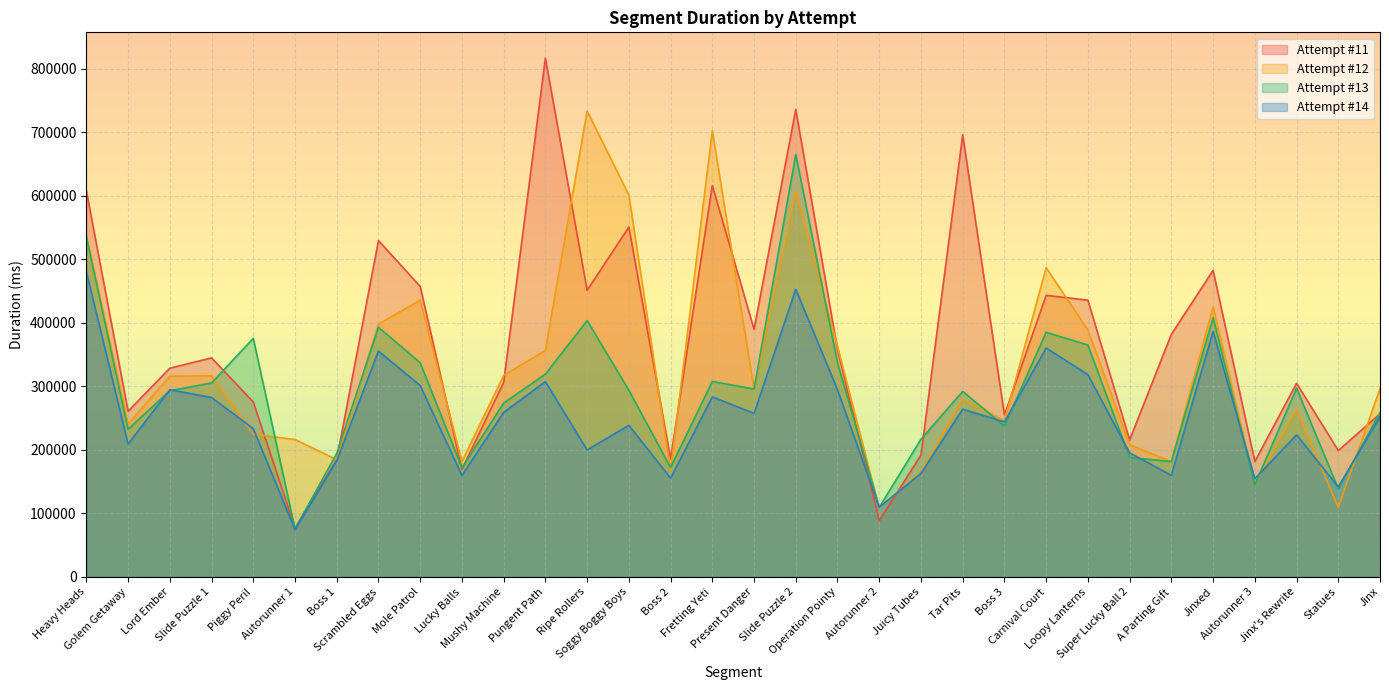

True or false: Attempt #12 and Attempt #14 intersect in this chart.

True